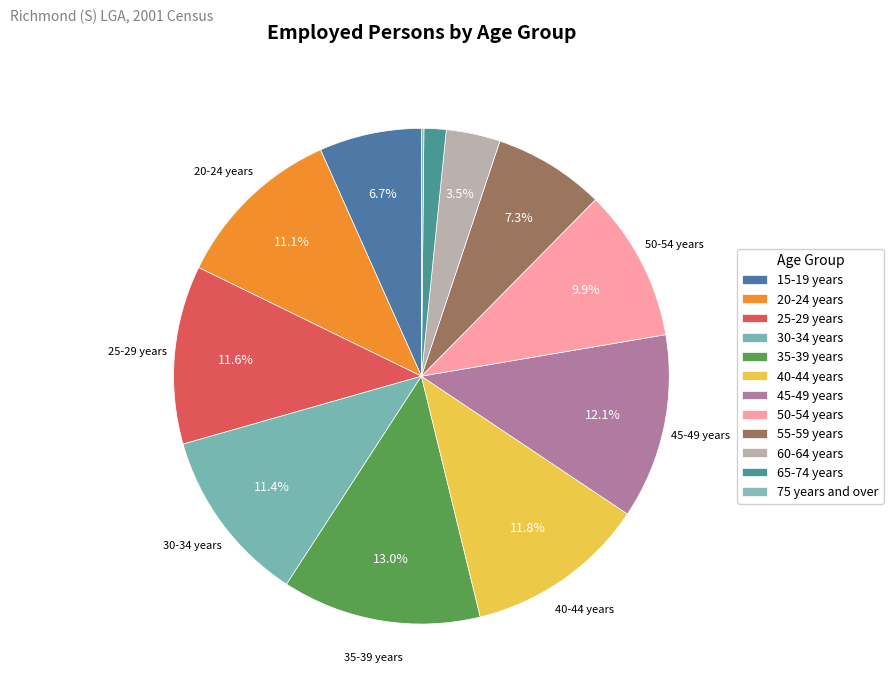

How many slices are in this pie chart?

12